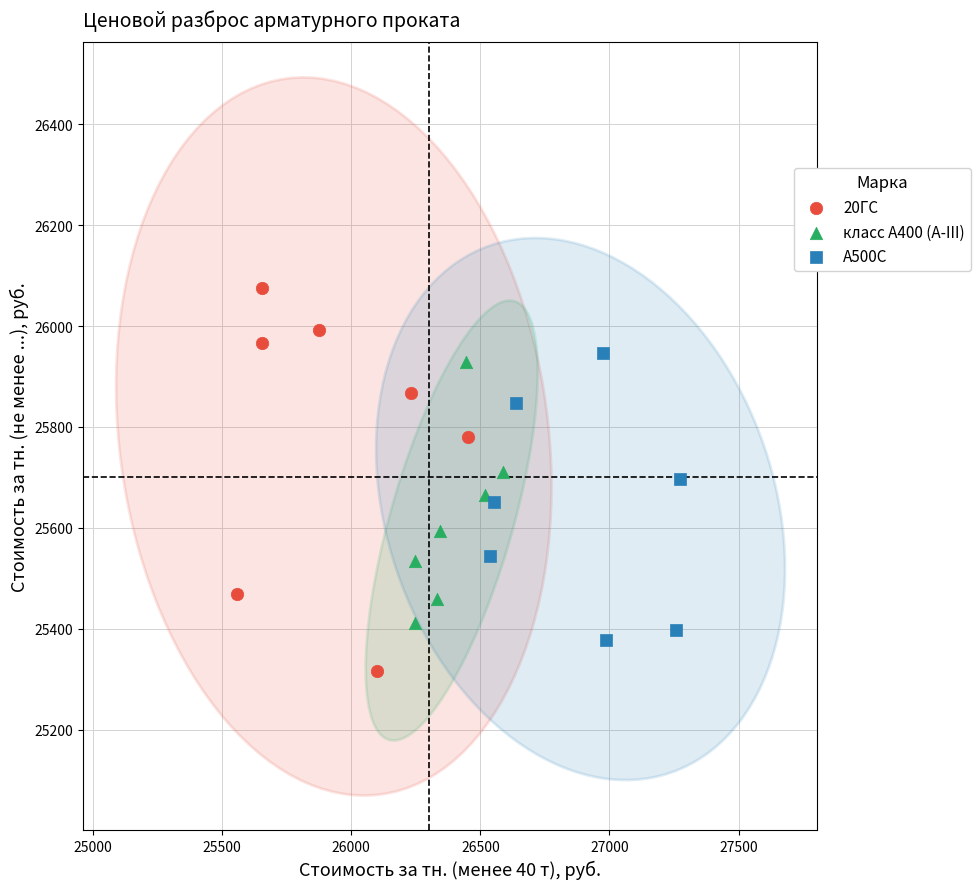

What are all the series names shown in the legend?

20ГС, класс А400 (А-III), А500С